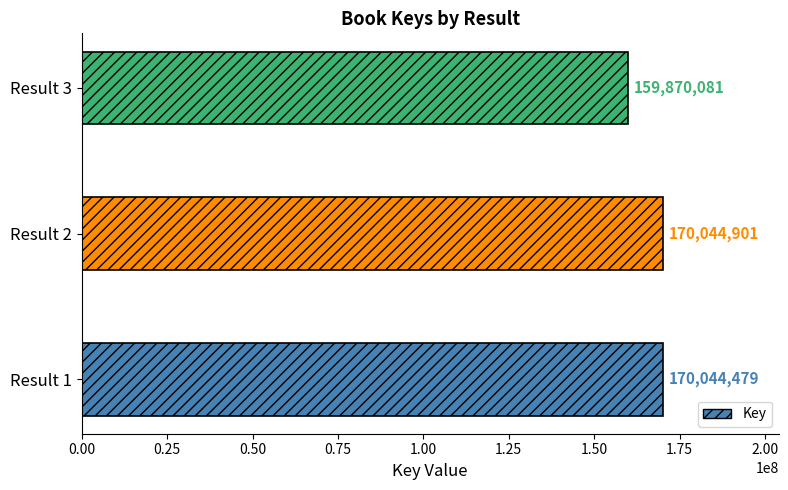

What is the greatest value displayed?

170044901